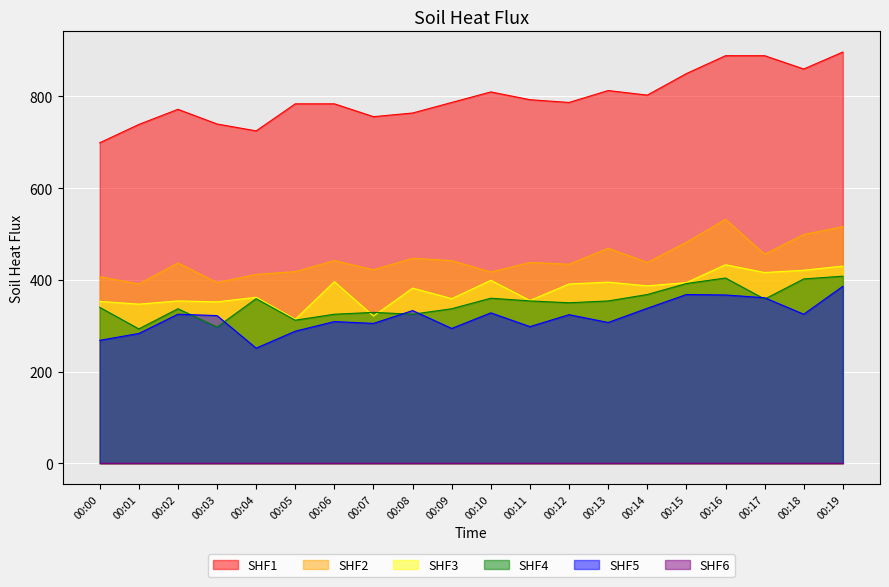

True or false: SHF5 and SHF1 cross at least once.

False